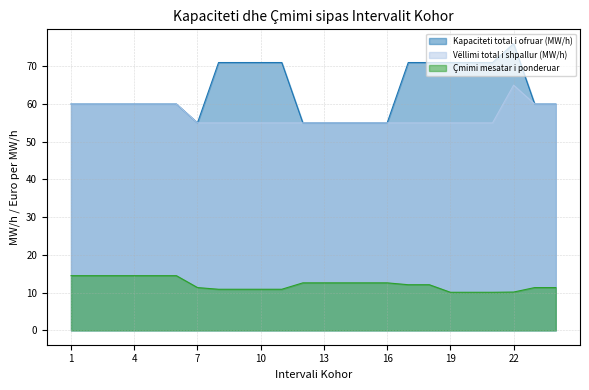

Reading right to left, what are all the values shown in this chart?

Kapaciteti total i ofruar (MW/h): 24=60.0	23=60.0	22=76.0	21=71.0	20=71.0	19=71.0	18=71.0	17=71.0	16=55.0	15=55.0	14=55.0	13=55.0	12=55.0	11=71.0	10=71.0	9=71.0	8=71.0	7=55.0	6=60.0	5=60.0	4=60.0	3=60.0	2=60.0	1=60.0
Vëllimi total i shpallur (MW/h): 24=60.0	23=60.0	22=65.0	21=55.0	20=55.0	19=55.0	18=55.0	17=55.0	16=55.0	15=55.0	14=55.0	13=55.0	12=55.0	11=55.0	10=55.0	9=55.0	8=55.0	7=55.0	6=60.0	5=60.0	4=60.0	3=60.0	2=60.0	1=60.0
Çmimi mesatar i ponderuar: 24=11.3	23=11.3	22=10.2	21=10.1	20=10.1	19=10.1	18=12.1	17=12.1	16=12.6	15=12.6	14=12.6	13=12.6	12=12.6	11=10.9	10=10.9	9=10.9	8=10.9	7=11.3	6=14.5	5=14.5	4=14.5	3=14.5	2=14.5	1=14.5